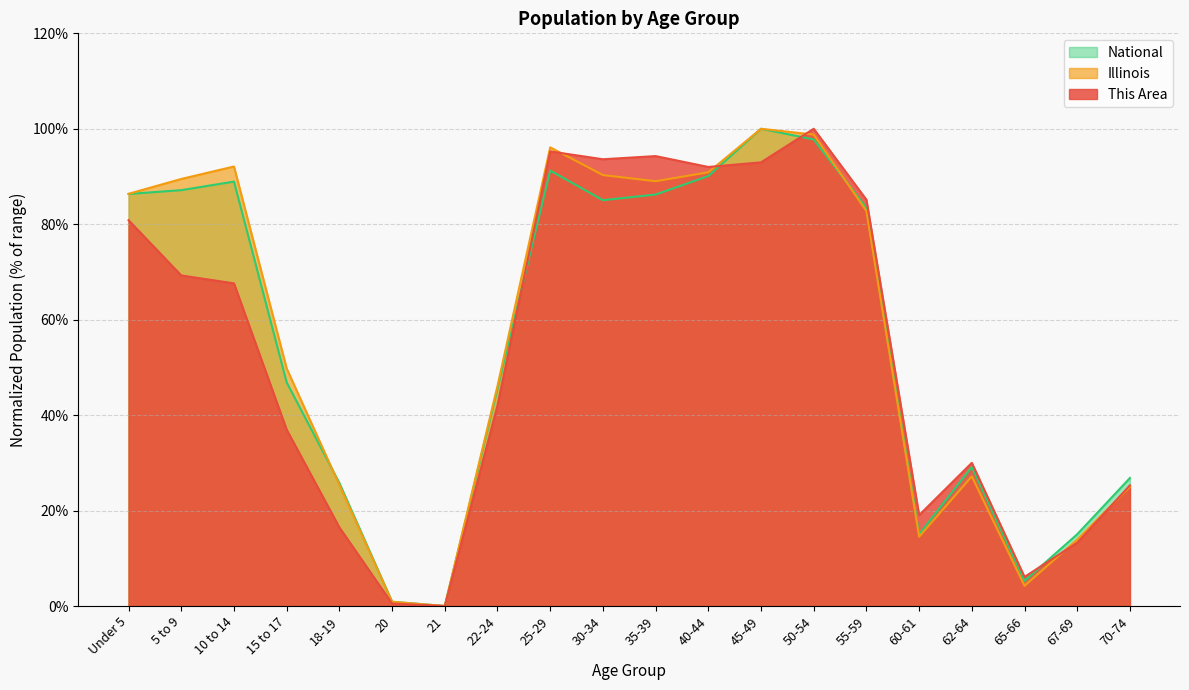

Between which two adjacent categories do National and Illinois first intersect?

15 to 17 and 18-19